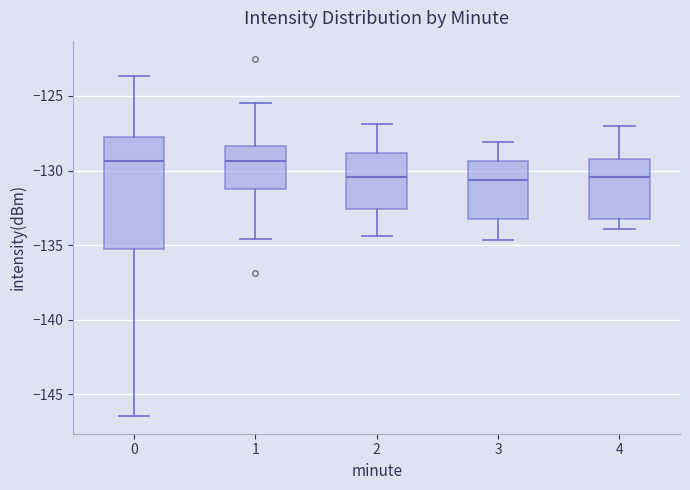

Which box is the tallest, from its lower edge to its upper edge?

0